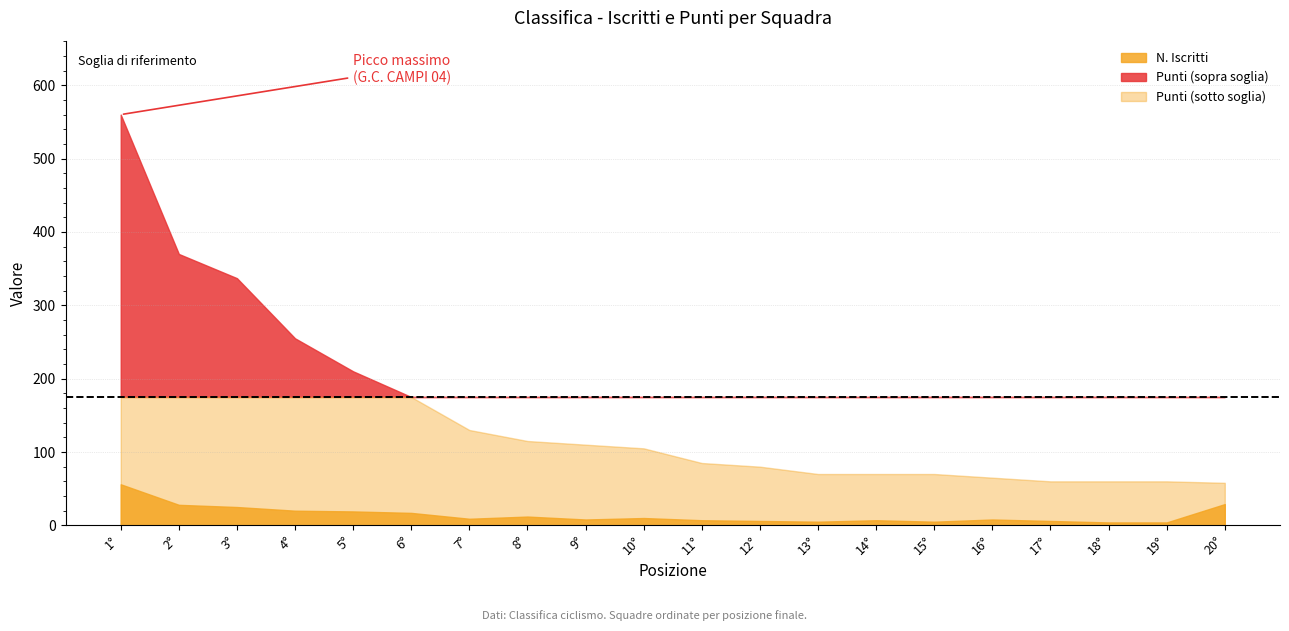

True or false: Punti has more than 2 interior local peaks.

False